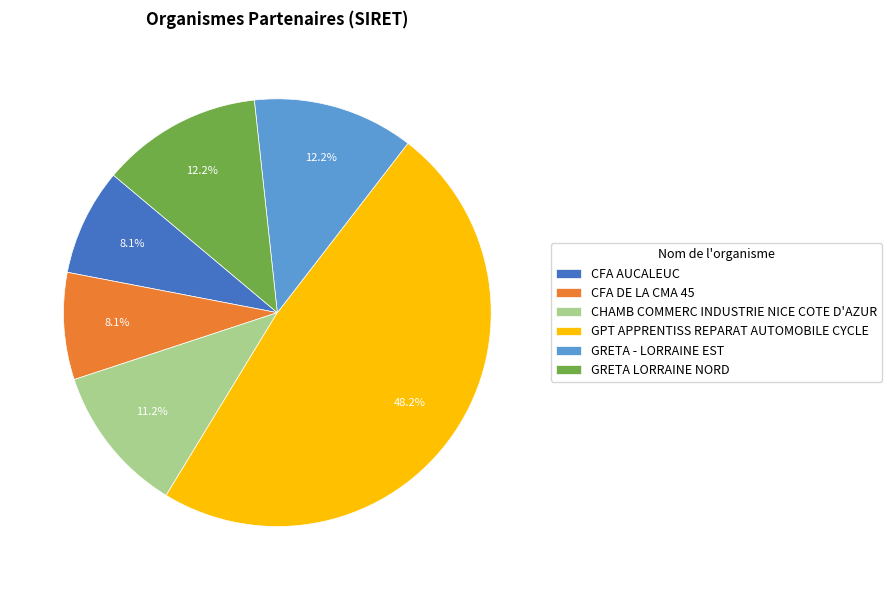

What percentage is NOT represented by GRETA - LORRAINE EST?

87.8%